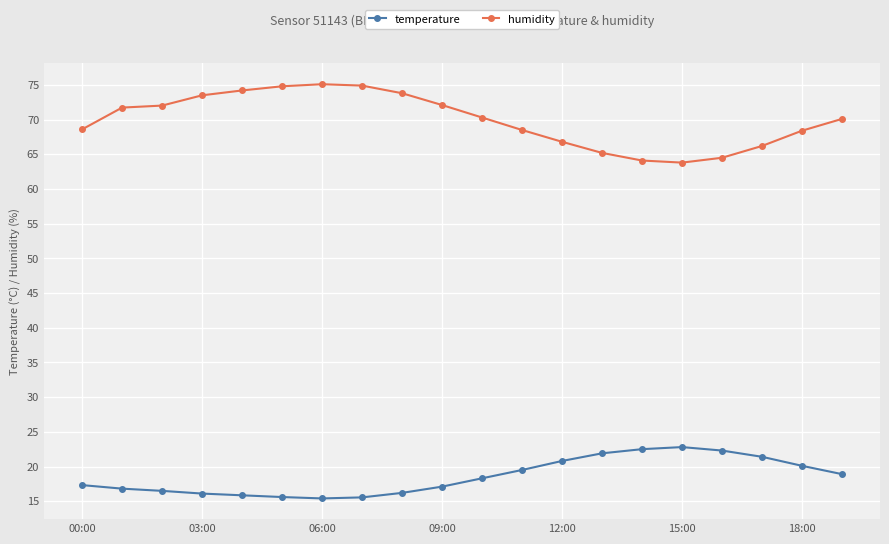

True or false: humidity and temperature intersect in this chart.

False